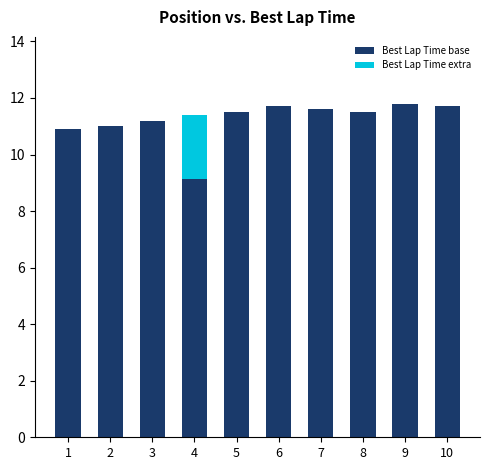

What value does the Best Lap Time base series have at 5?

11.5